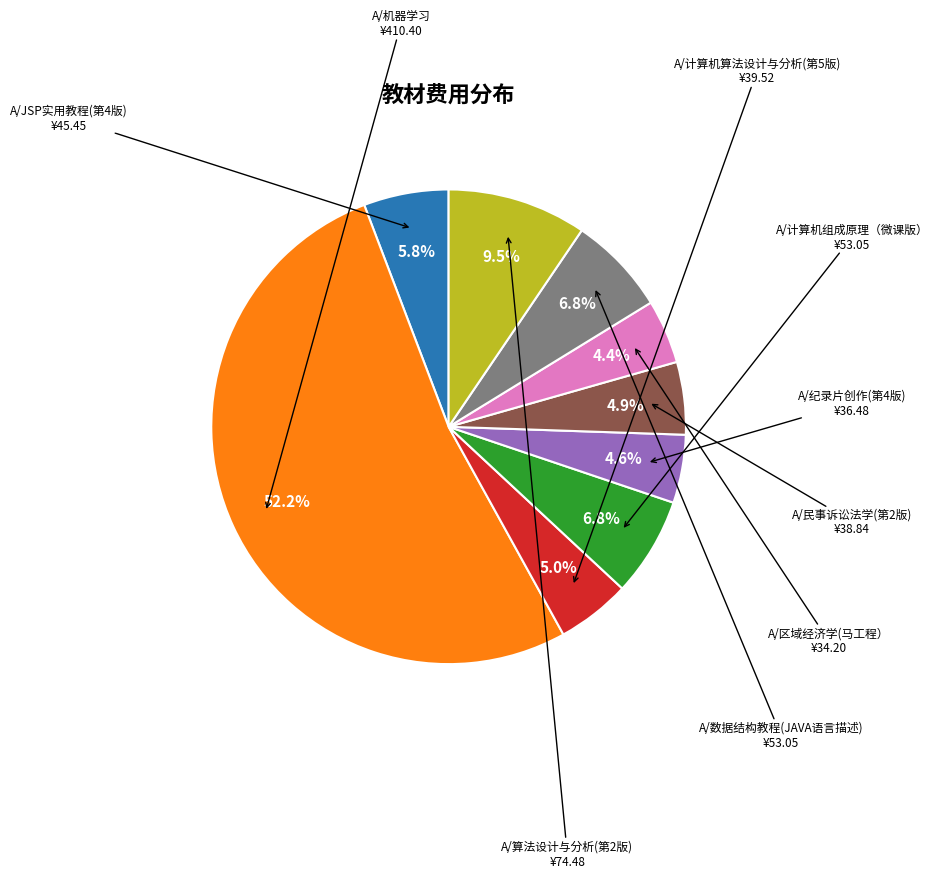

Is there any slice that represents more than half of the pie?

Yes